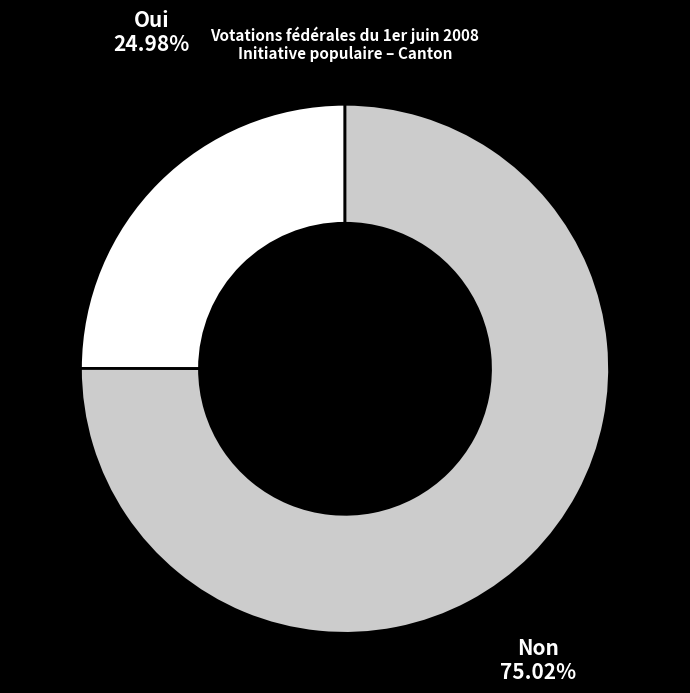

Is there any slice that represents more than half of the pie?

Yes